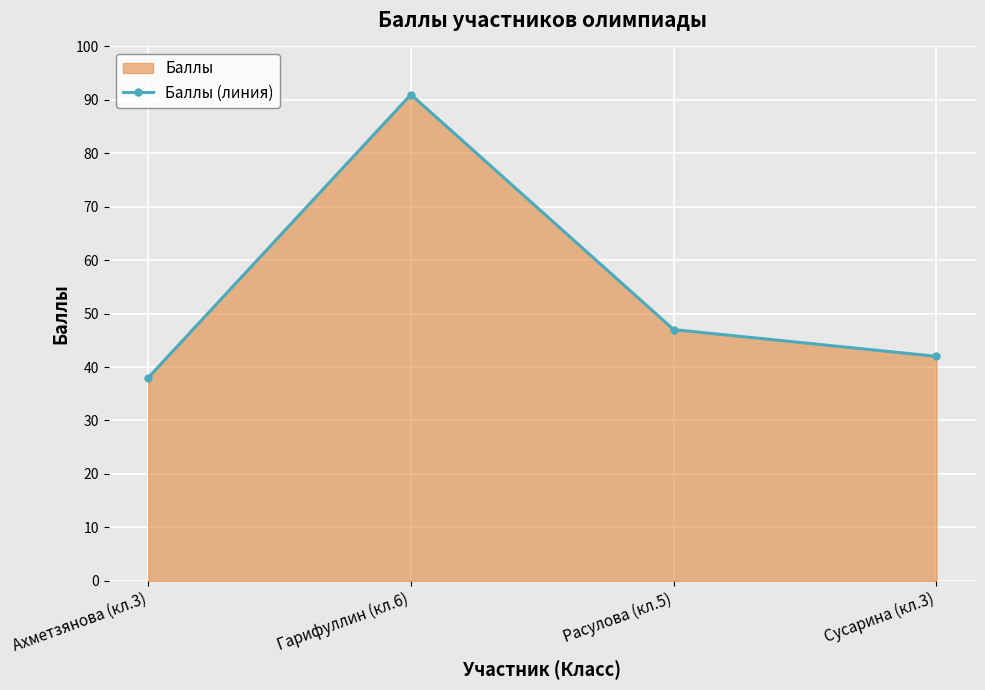

Between Ахметзянова (кл.3) and Гарифуллин (кл.6), which is larger?

Гарифуллин (кл.6)